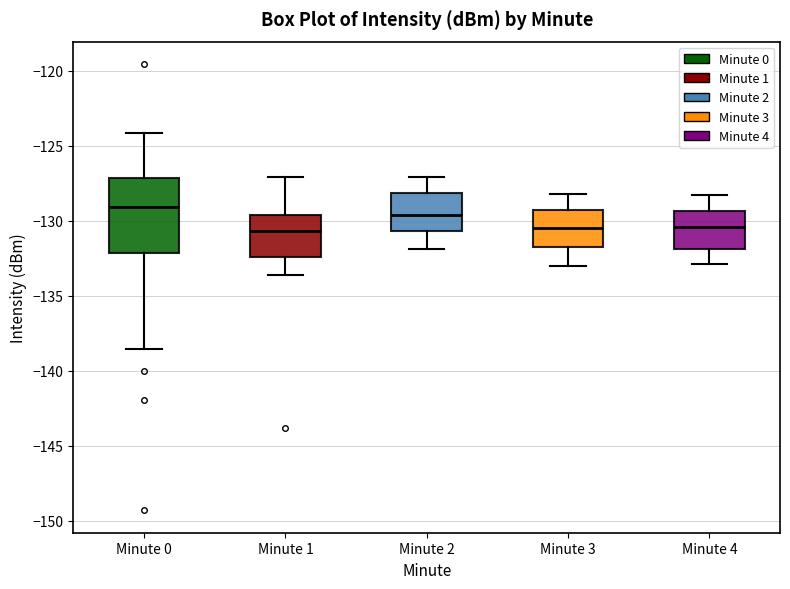

Reading left to right, read every box against the y-axis: the position of its median line, the range the box covers, and the ends of its whiskers. The values are not printed on the chart, so give them approximately, as read against the axis.

Minute 0: median -129.0, box -132.0 to -127.0, whiskers -138.5 to -124.0
Minute 1: median -130.5, box -132.5 to -129.5, whiskers -133.5 to -127.0
Minute 2: median -129.5, box -130.5 to -128.0, whiskers -132.0 to -127.0
Minute 3: median -130.5, box -131.5 to -129.0, whiskers -133.0 to -128.0
Minute 4: median -130.5, box -132.0 to -129.5, whiskers -133.0 to -128.5